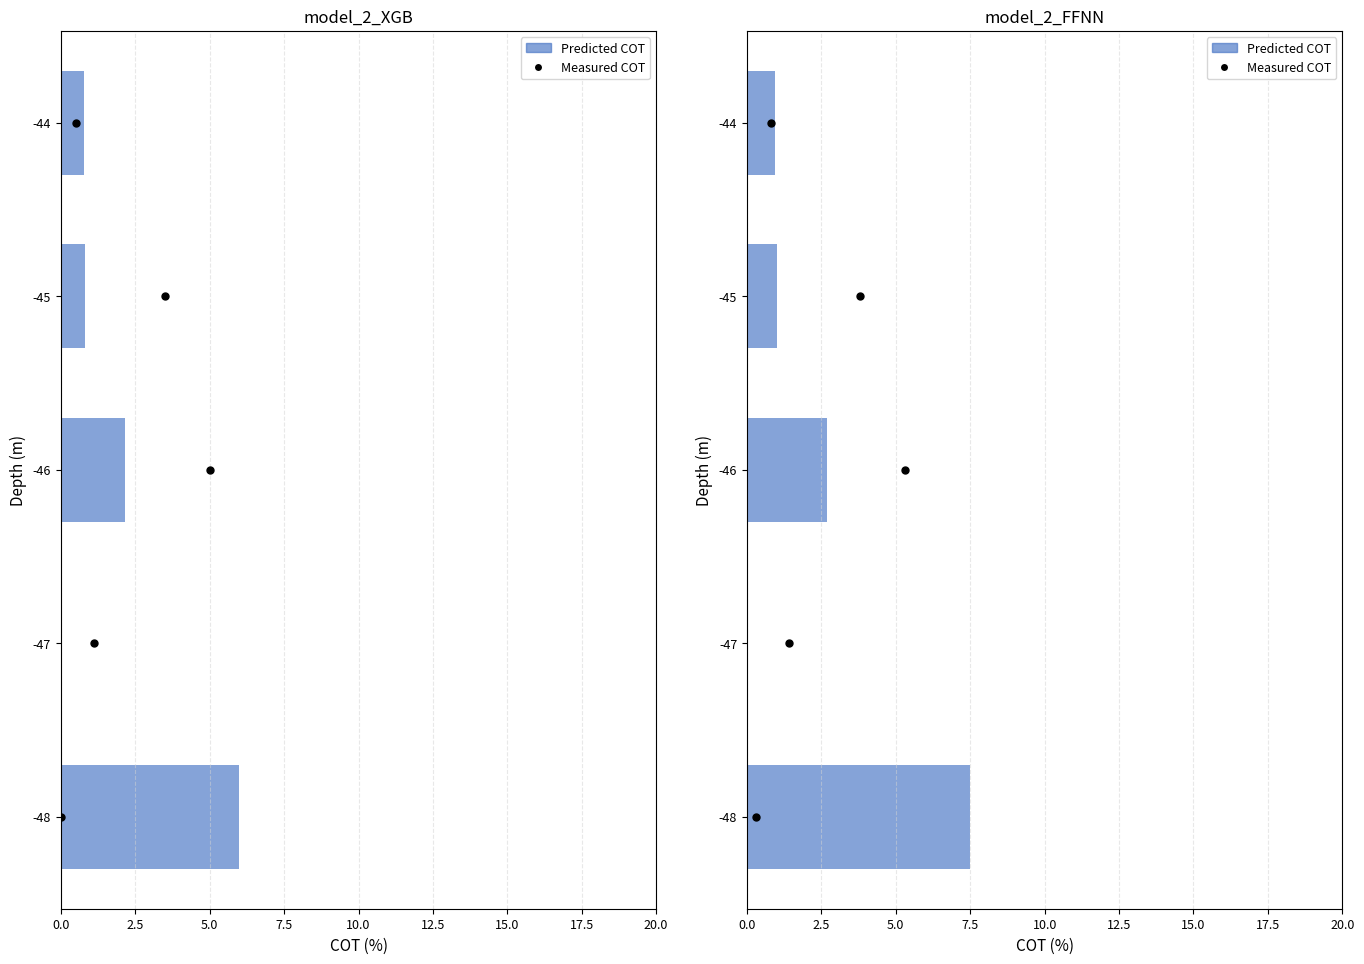

Which series has the largest total across all categories?

Predicted COT